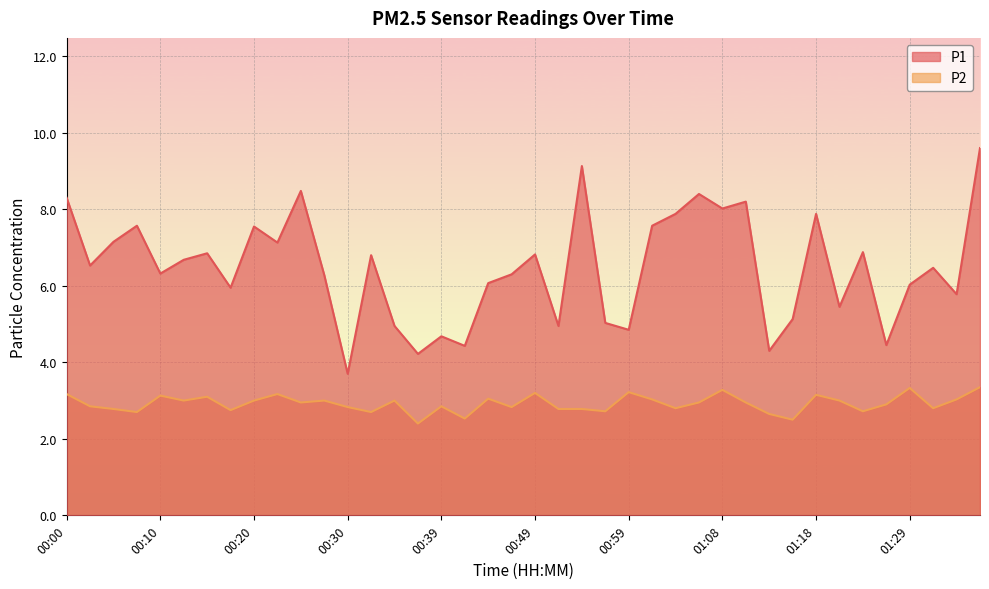

How many lines are shown in the chart?

2